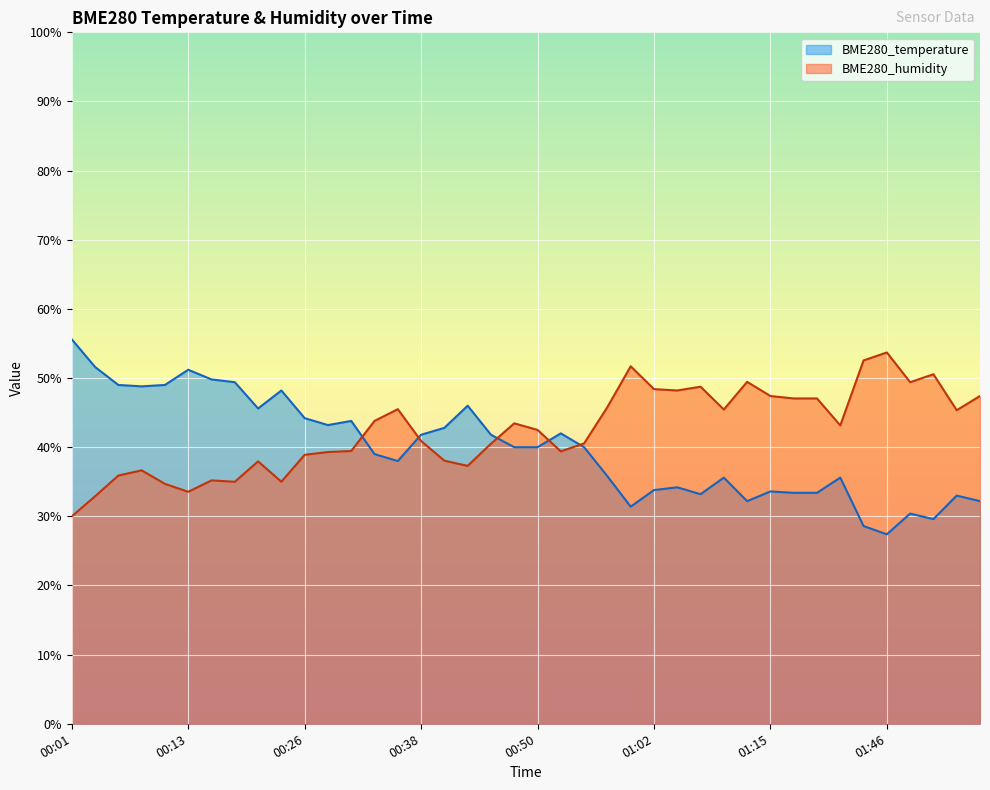

The value of BME280_humidity at 00:21 is 20.2. True or false?

False